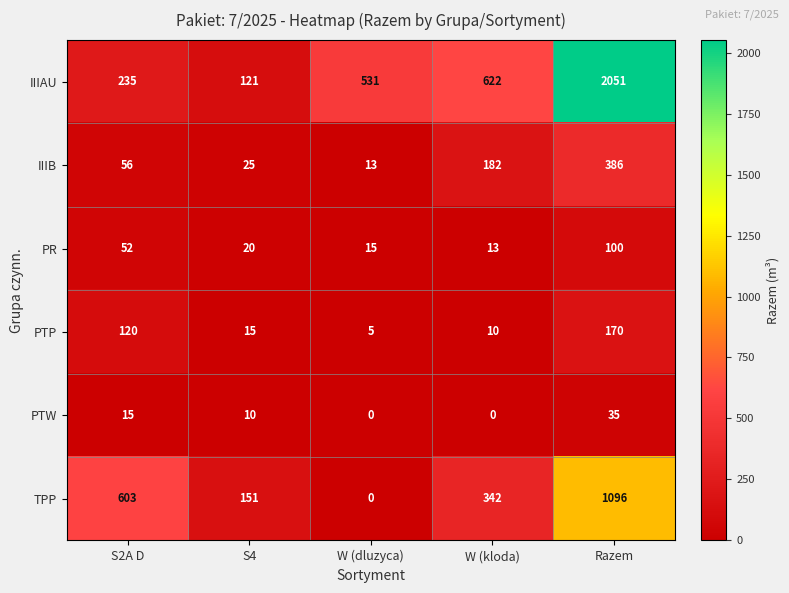

At which category is the sum across all series the highest?

Razem